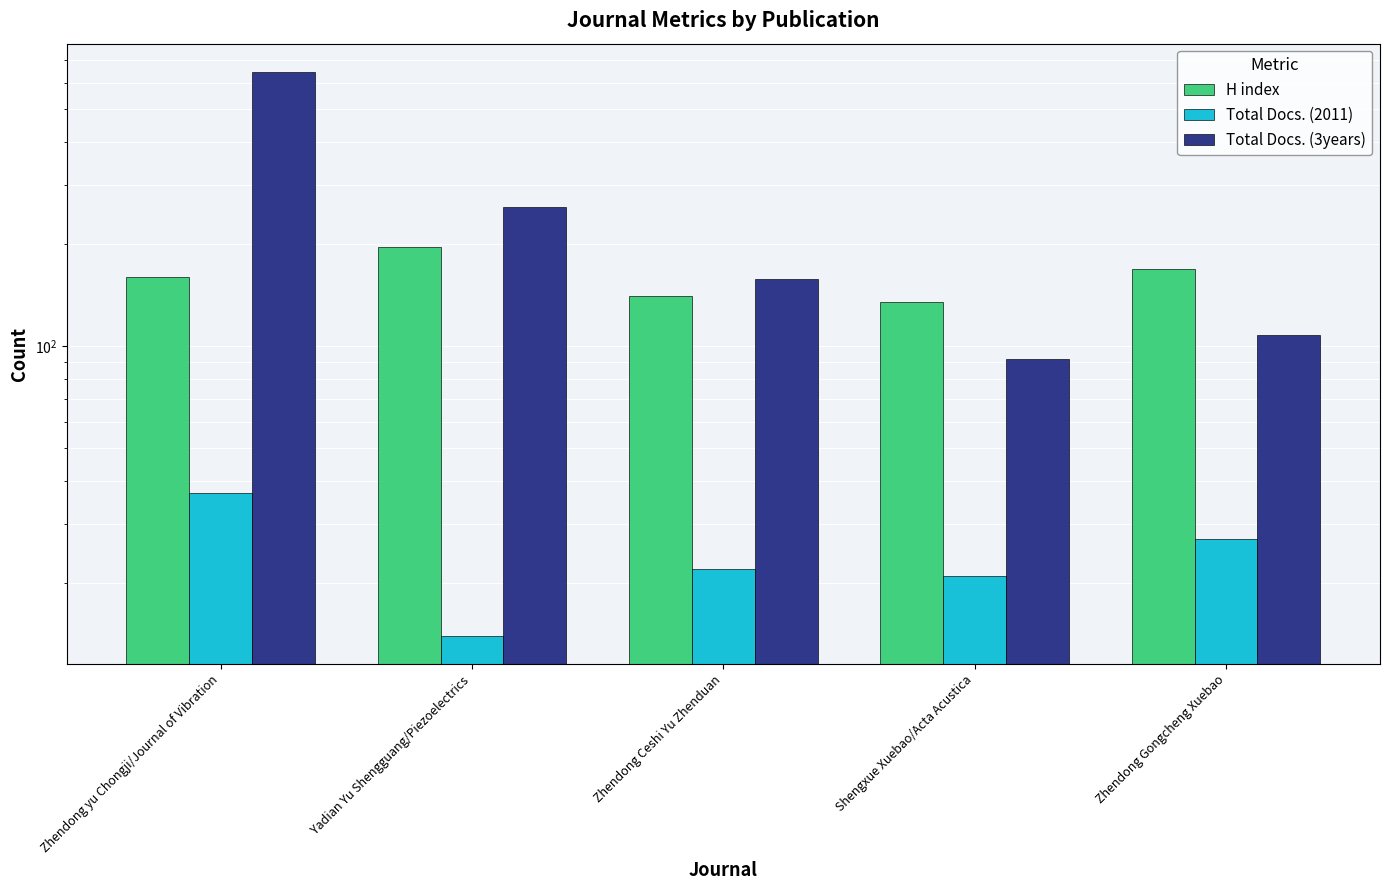

List the labels in order of H index value, largest first.

Yadian Yu Shengguang/Piezoelectrics, Zhendong Gongcheng Xuebao, Zhendong yu Chongji/Journal of Vibration, Zhendong Ceshi Yu Zhenduan, Shengxue Xuebao/Acta Acustica